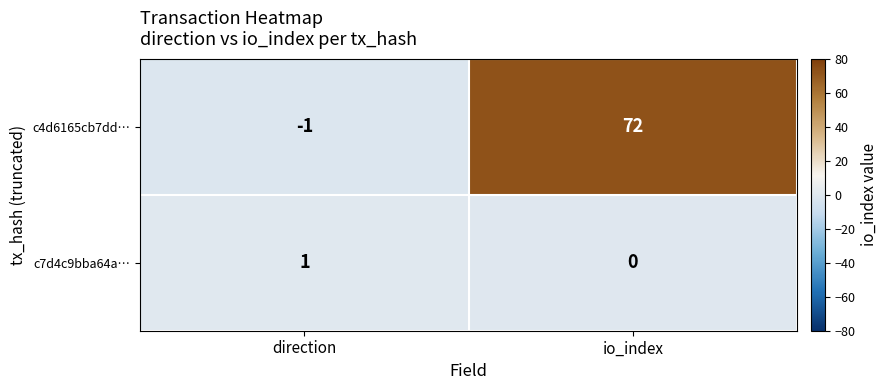

What is the greatest value displayed?

72